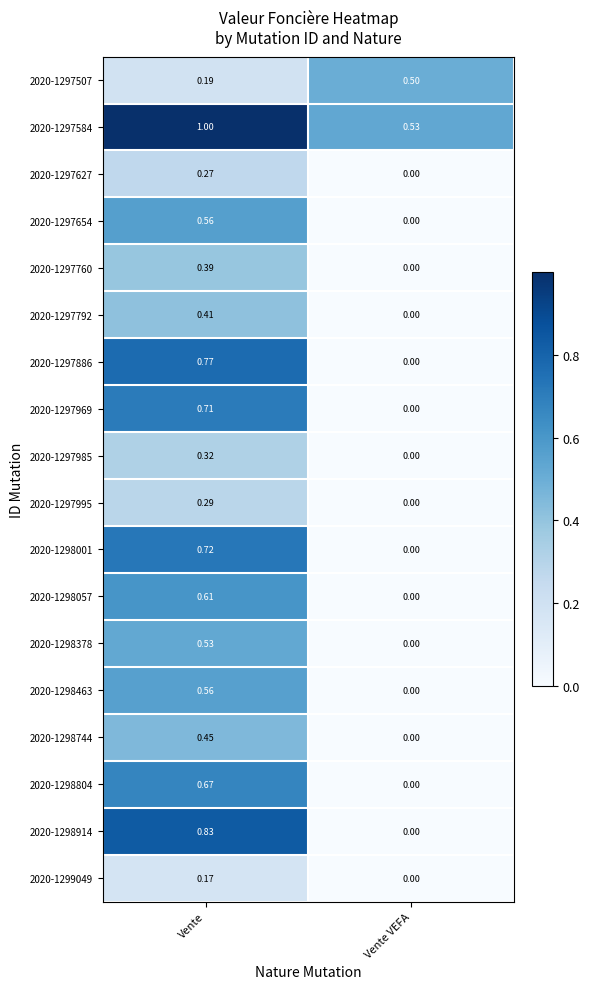

At which category does the chart reach its peak across all series?

Vente